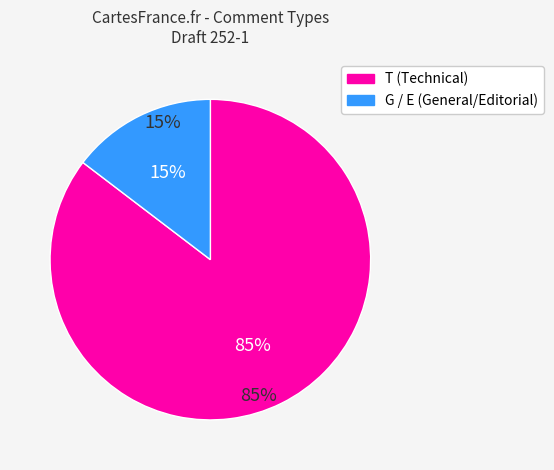

What percentage do G and T together represent?

100.0%